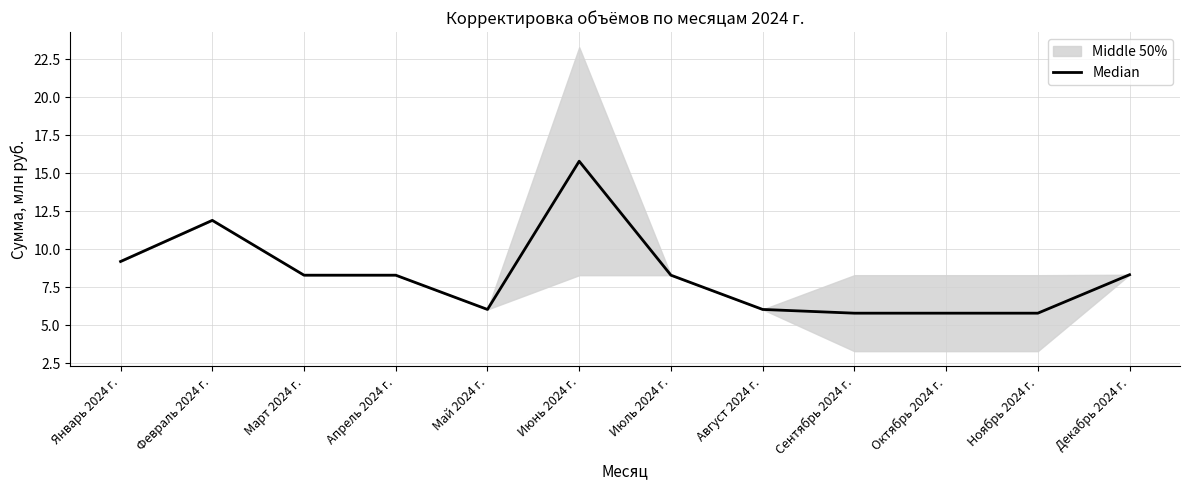

The chart shows a value of 13.0 at Июль 2024 г.. True or false?

False